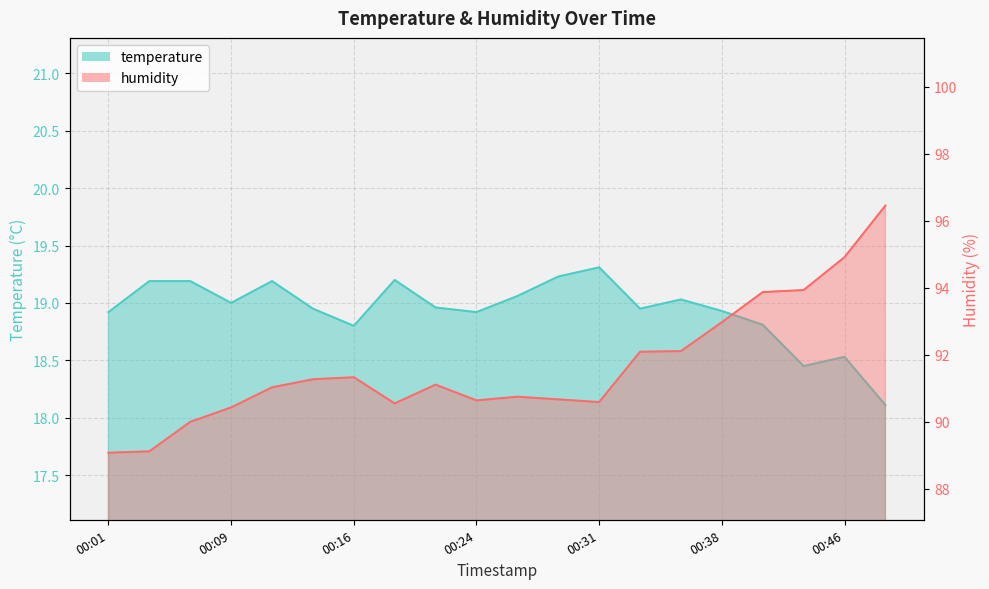

Reading left to right, what are all the values shown in this chart?

temperature: 18.9	19.2	19.2	19.0	19.2	18.9	18.8	19.2	19.0	18.9	19.1	19.2	19.3	18.9	19.0	18.9	18.8	18.4	18.5	18.1
humidity: 89.1	89.1	90.0	90.4	91.0	91.3	91.3	90.5	91.1	90.6	90.8	90.7	90.6	92.1	92.1	93.0	93.9	93.9	94.9	96.5